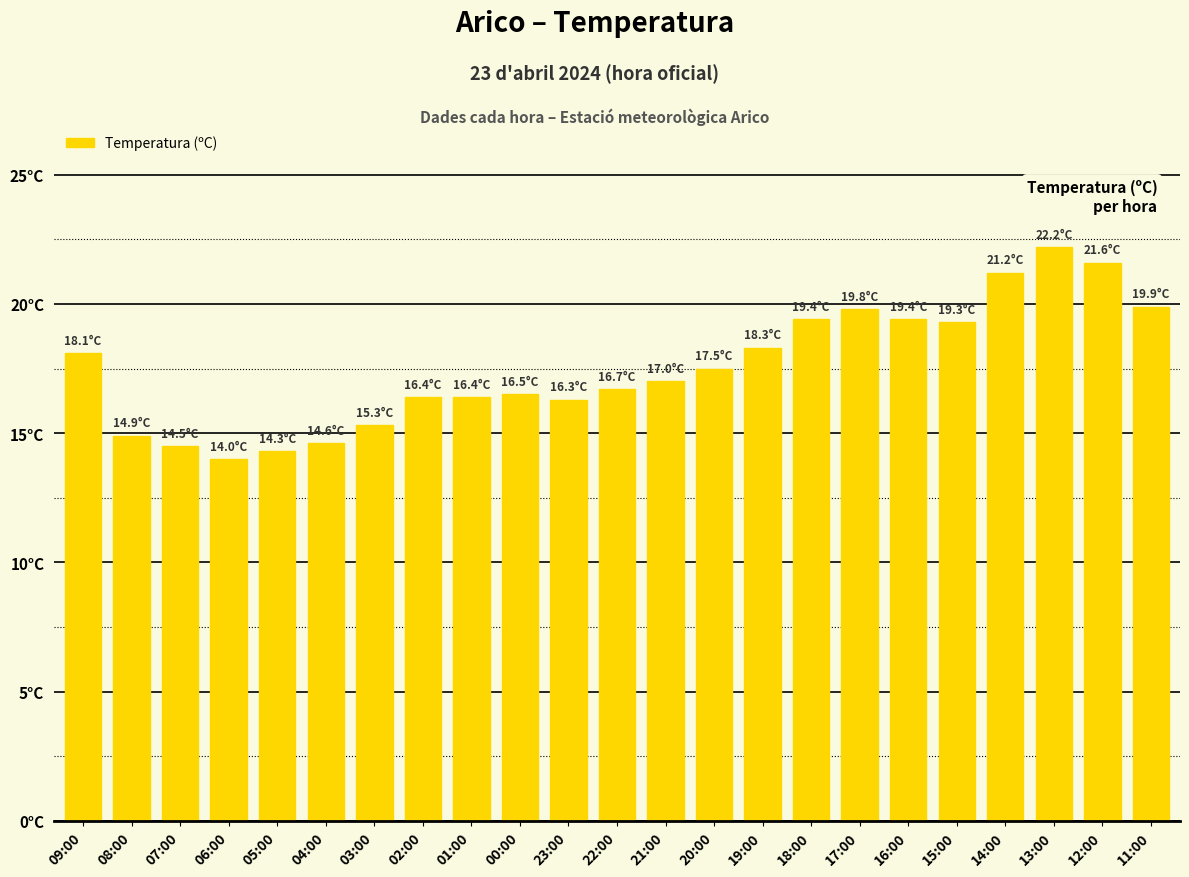

Does the chart contain any negative values?

No